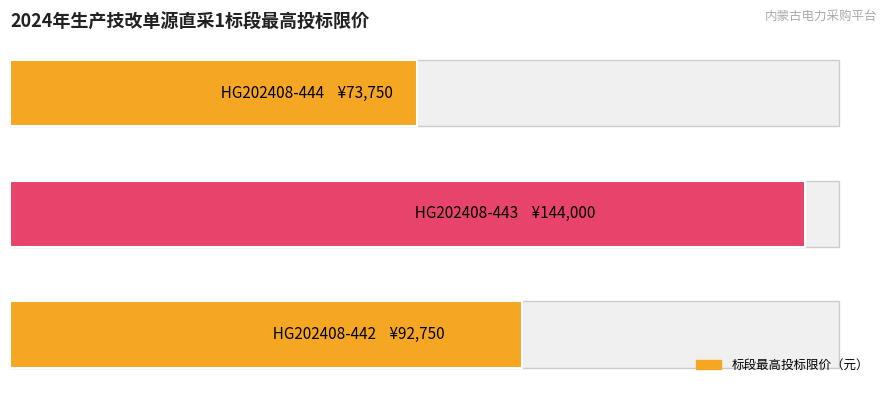

The chart shows a value of 40047 at 40000. True or false?

False